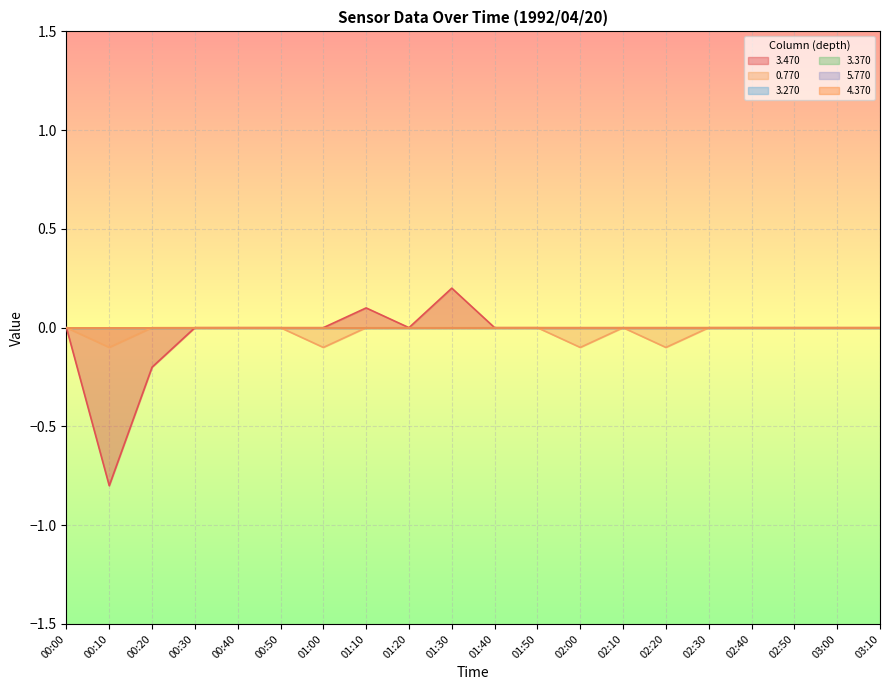

At how many categories does at least one series exceed 0?

2